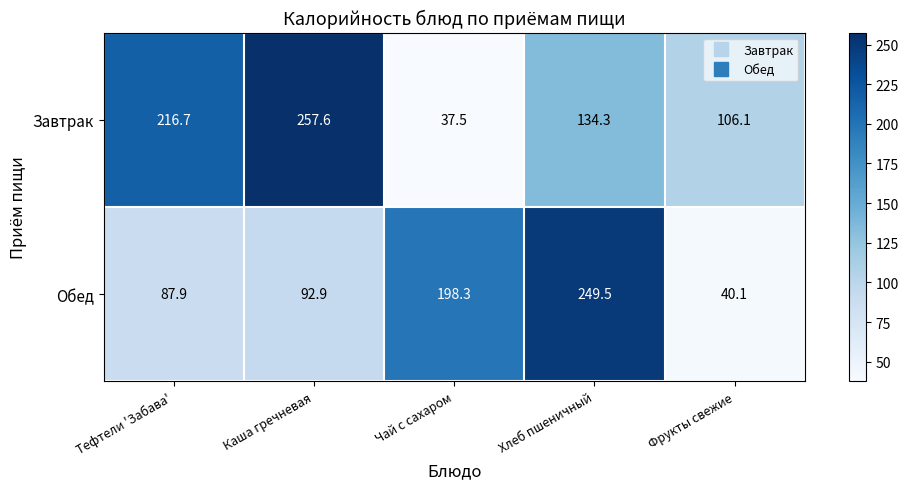

At Каша гречневая, list the series in order from largest to smallest.

Завтрак, Обед